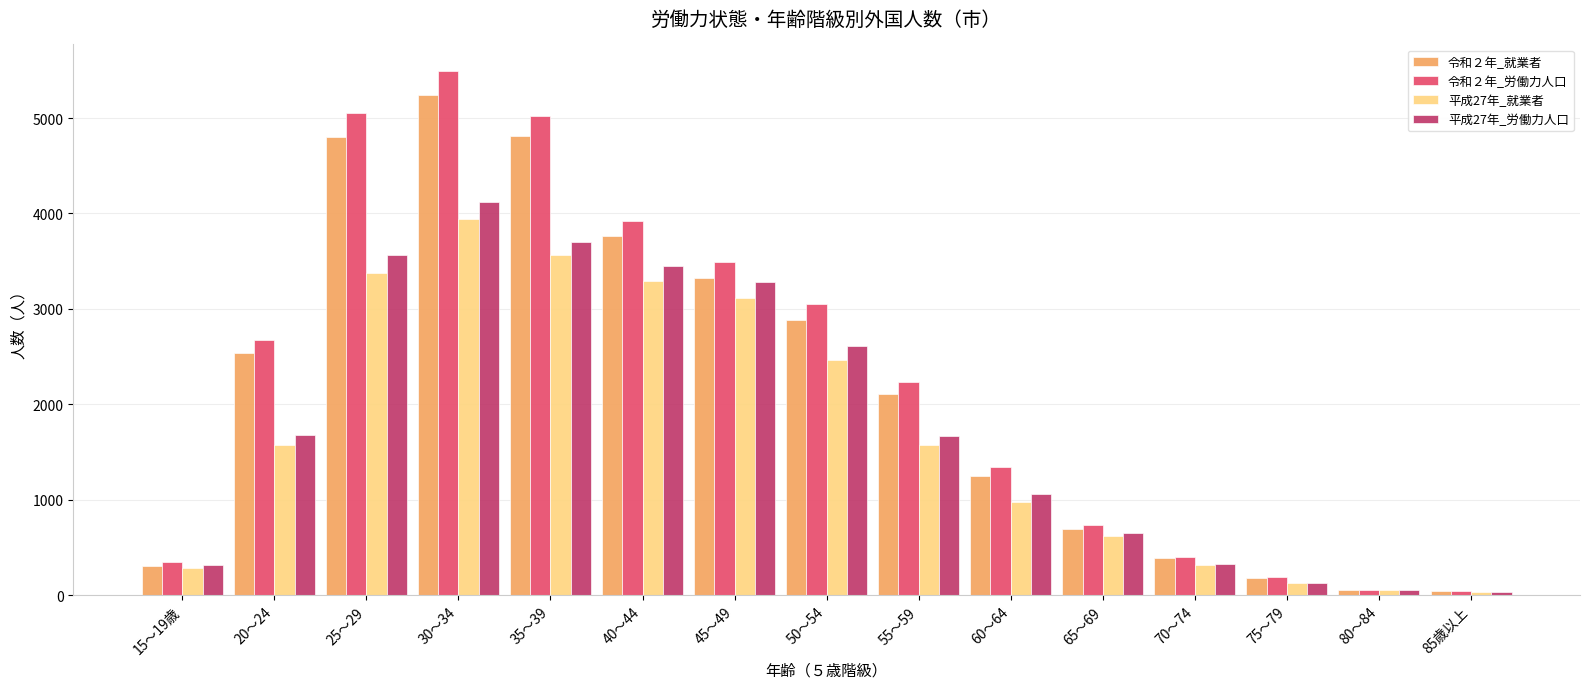

What is the minimum value shown in the chart?

35